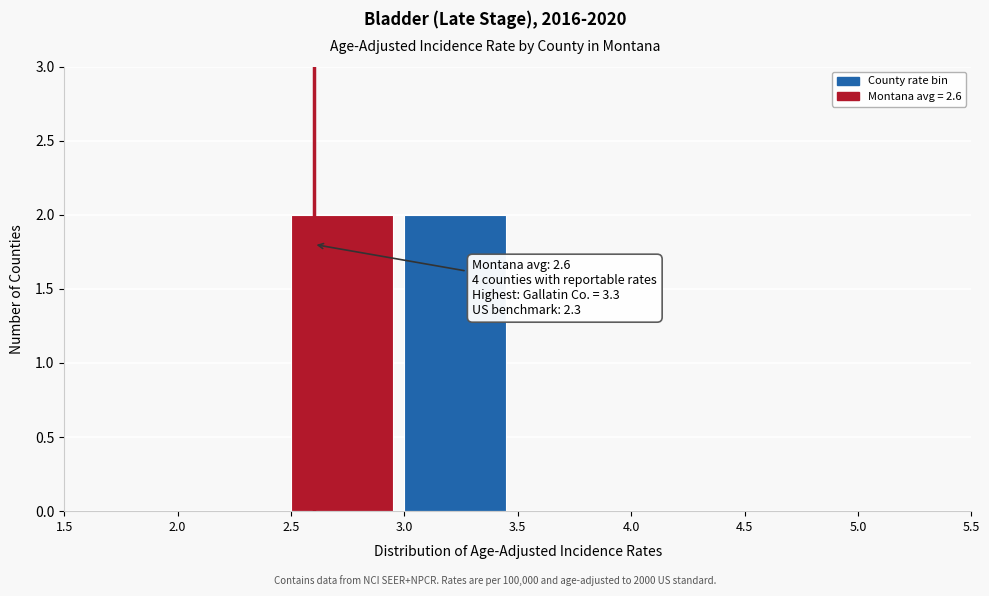

Reading left to right, what are all the values shown in this chart?

1.5=0	2.0=0	2.5=2	3.0=2	3.5=0	4.0=0	4.5=0	5.0=0